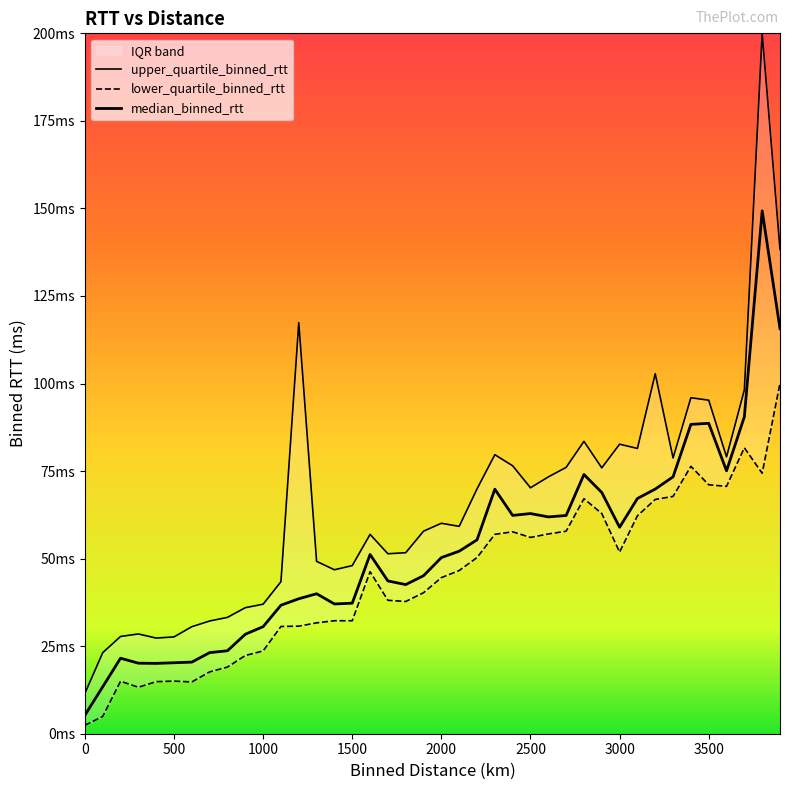

Which has a higher value, 500.0 or 2900.0?

2900.0